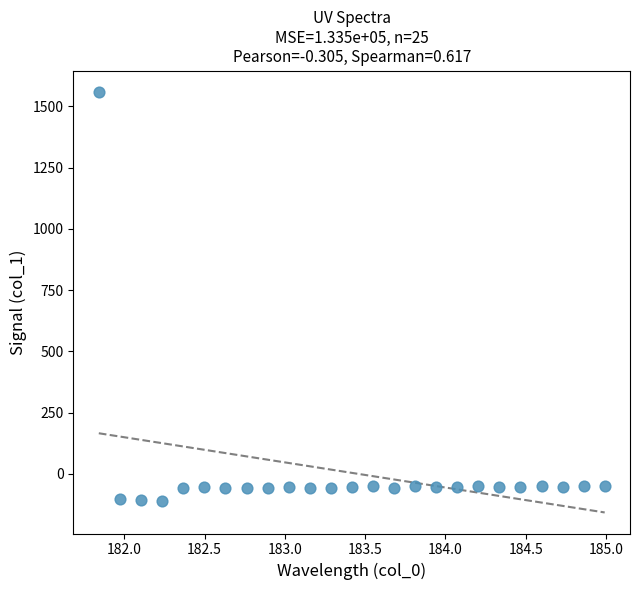

What is the range of X values (max minus min)?

3.1